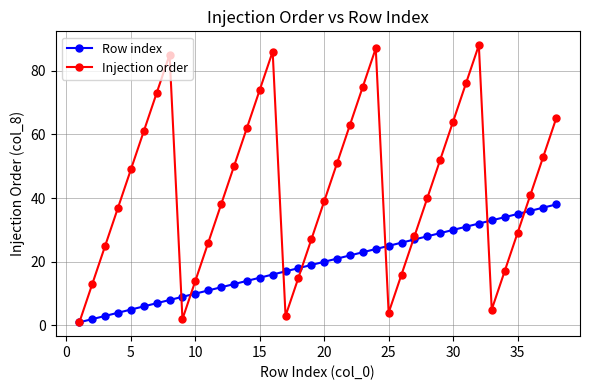

Which series has the largest total across all categories?

Injection order